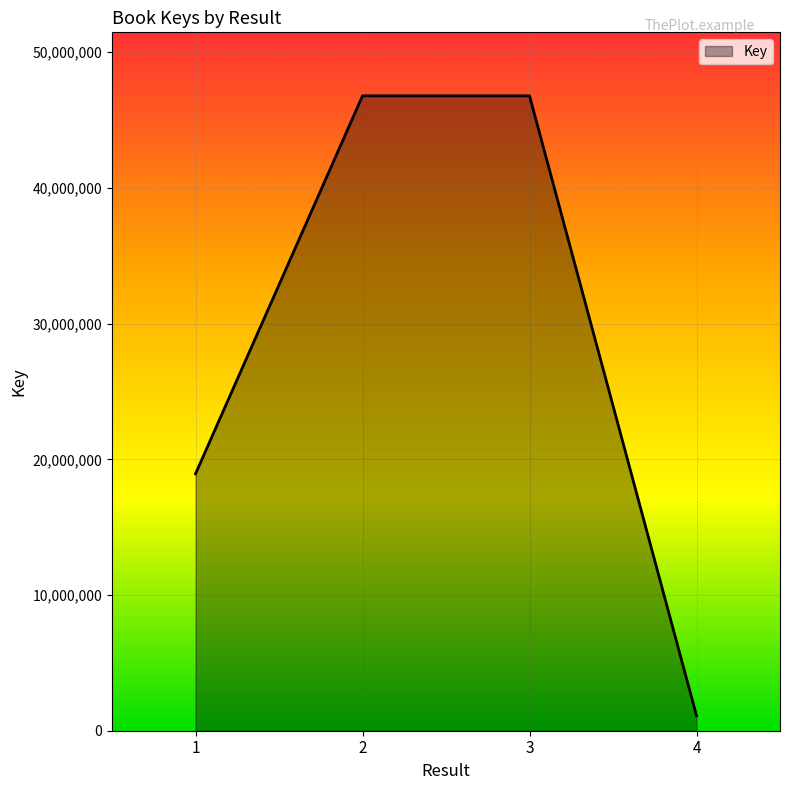

What is the minimum value shown in the chart?

1110938